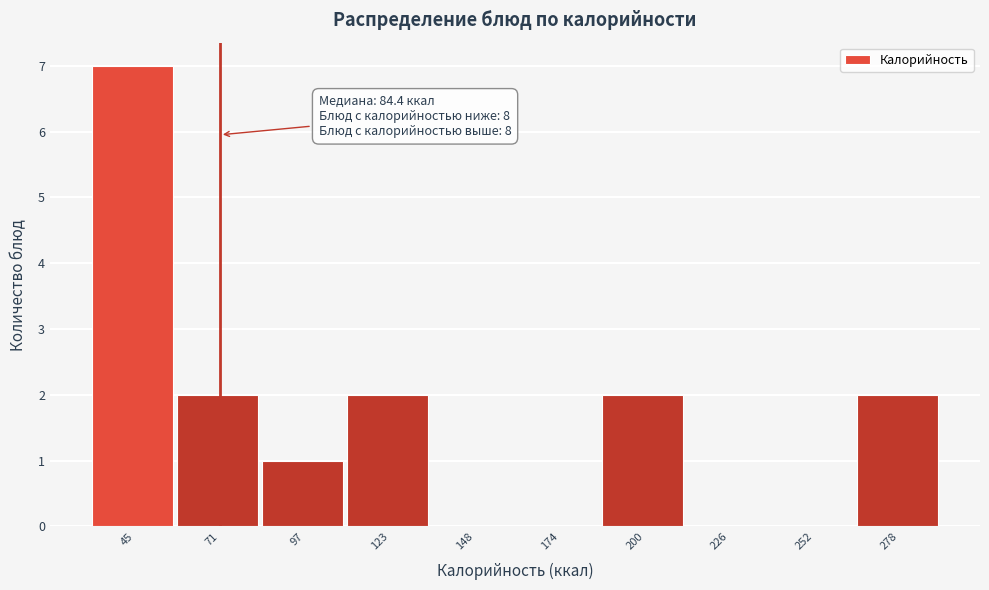

Reading left to right, what are all the values shown in this chart?

45=7	71=2	97=1	123=2	148=0	174=0	200=2	226=0	252=0	278=2